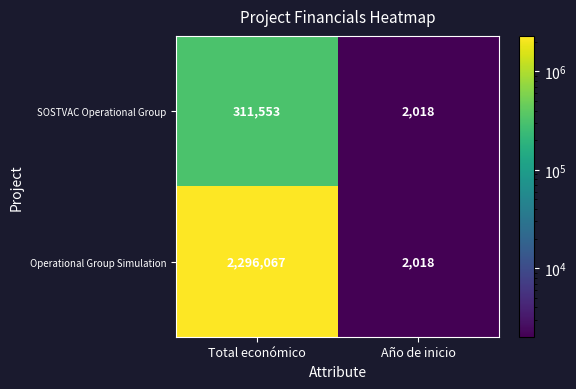

At which category is the sum across all series the highest?

Total económico